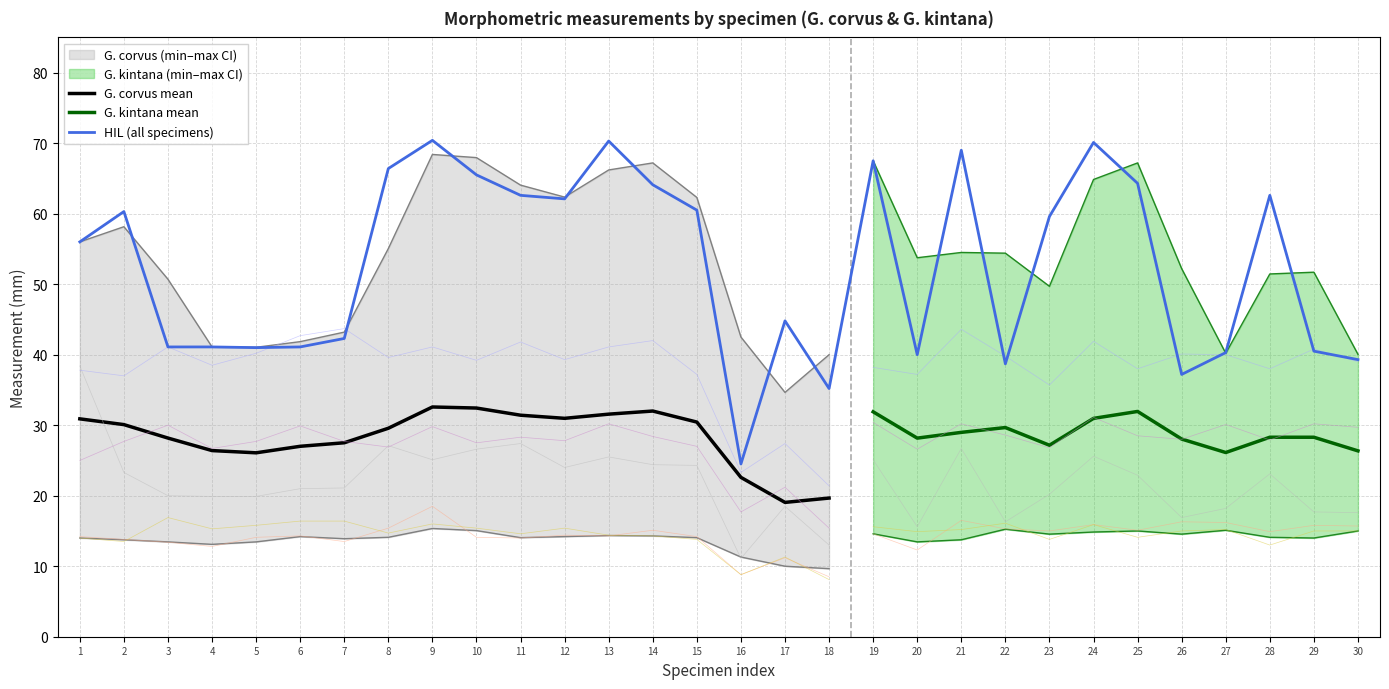

How many data points does each series have?

30